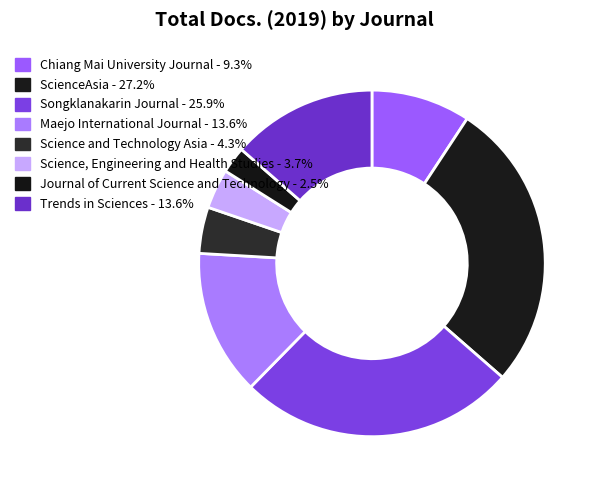

Is there any slice that represents more than half of the pie?

No